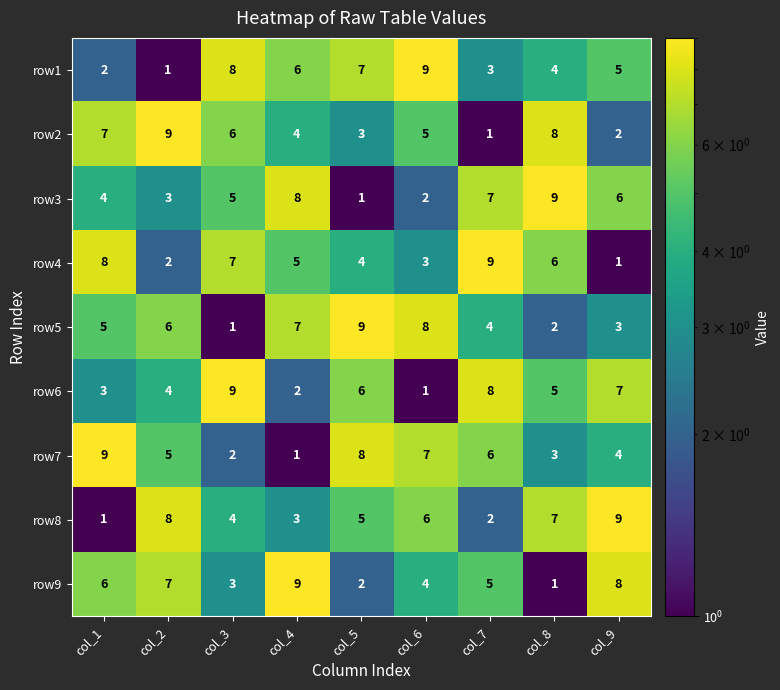

At which label is row9 closest to 5?

col_7